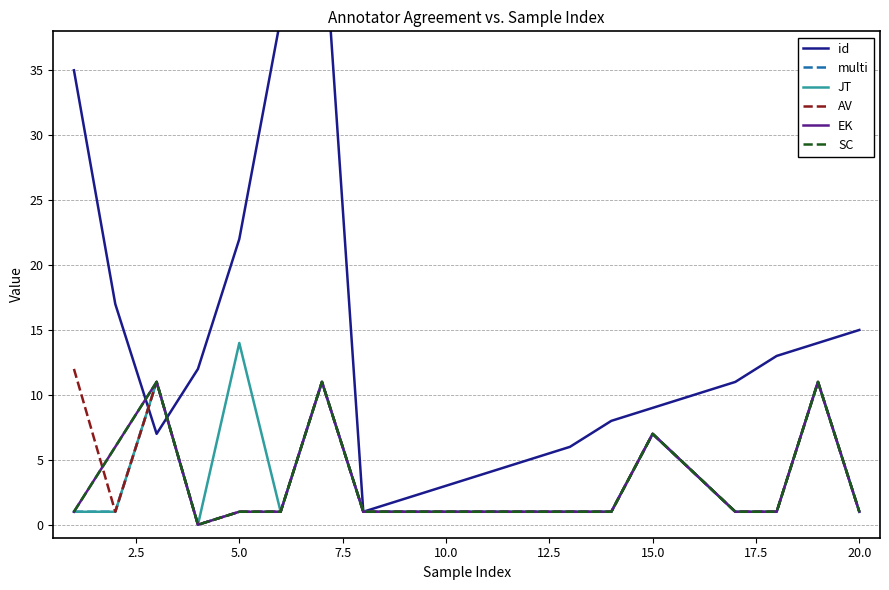

What is the difference between the second highest and second lowest values in the multi series?

10